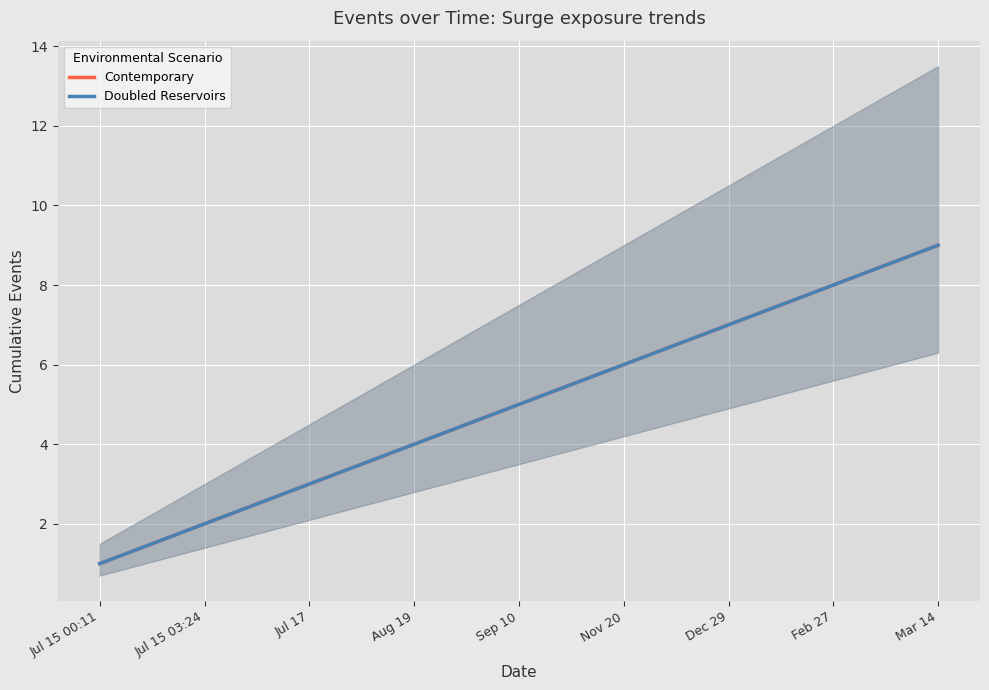

True or false: Contemporary and Doubled Reservoirs cross at least once.

False